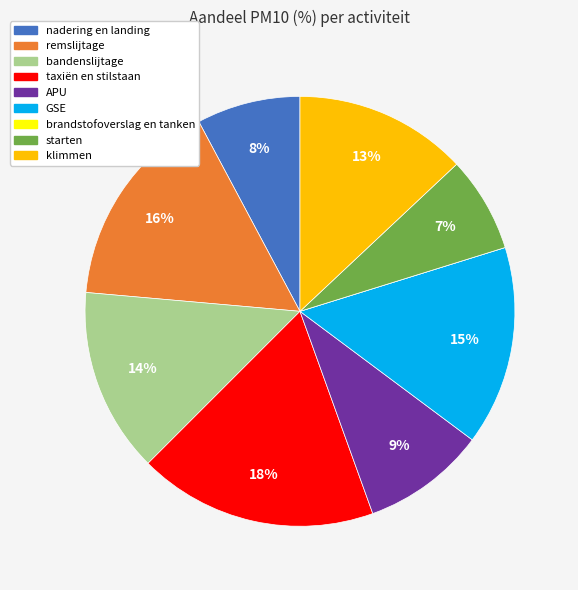

Do starten and APU together represent more than half of the pie?

No